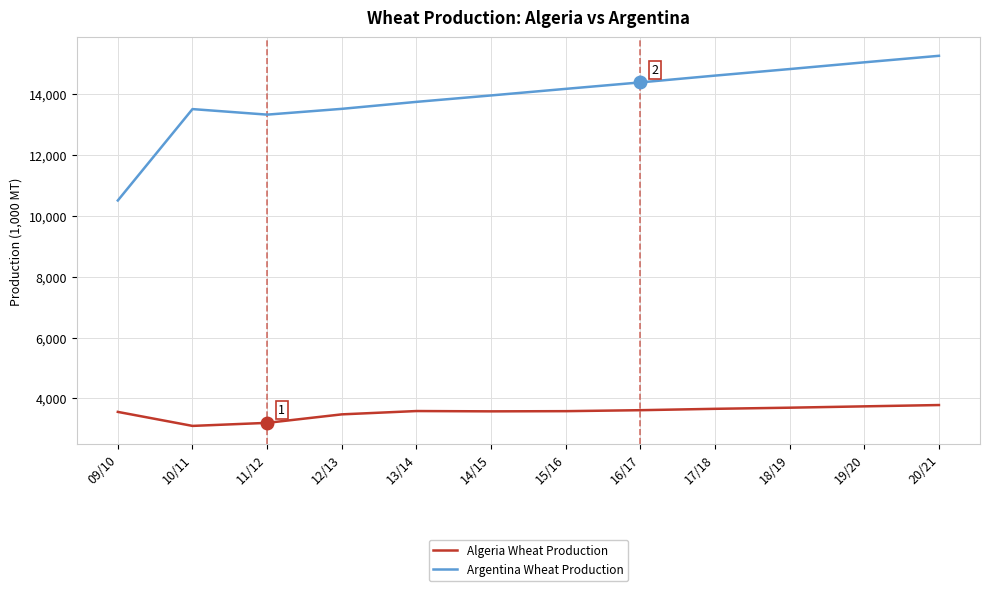

The value of Algeria Wheat Production at 18/19 is 3698. True or false?

True